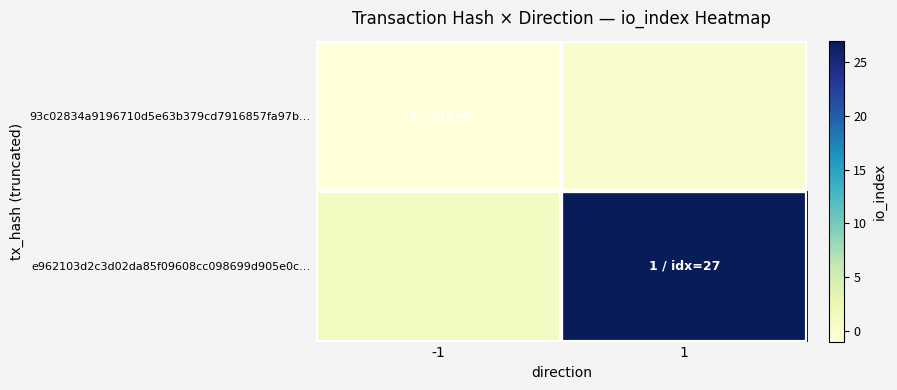

Which series changed the most between -1 and 1?

e962103d2c3d02da85f09608cc098699d905e0c…